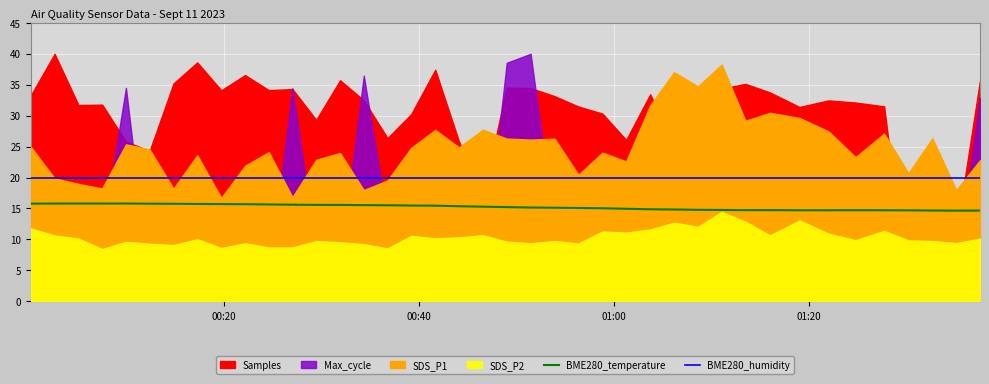

True or false: BME280_humidity and BME280_temperature cross at least once.

False